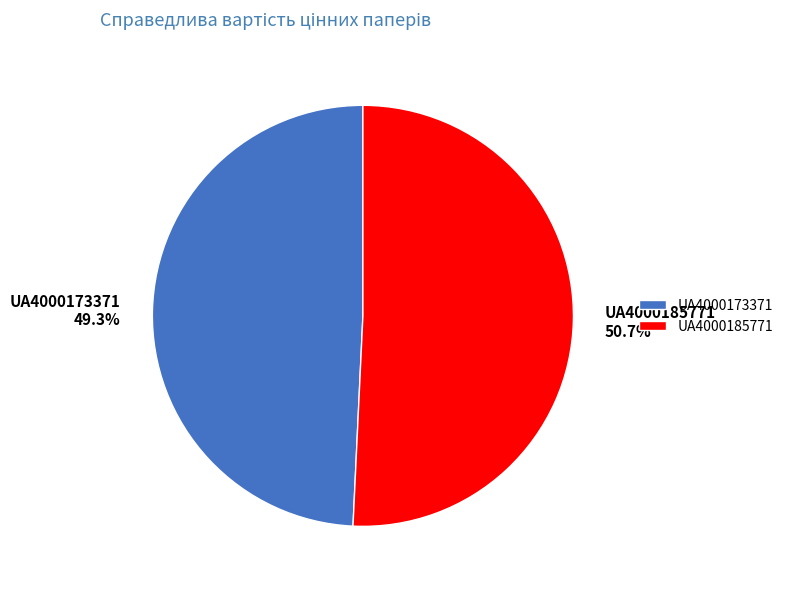

Which has a higher value, UA4000185771 or UA4000173371?

UA4000185771